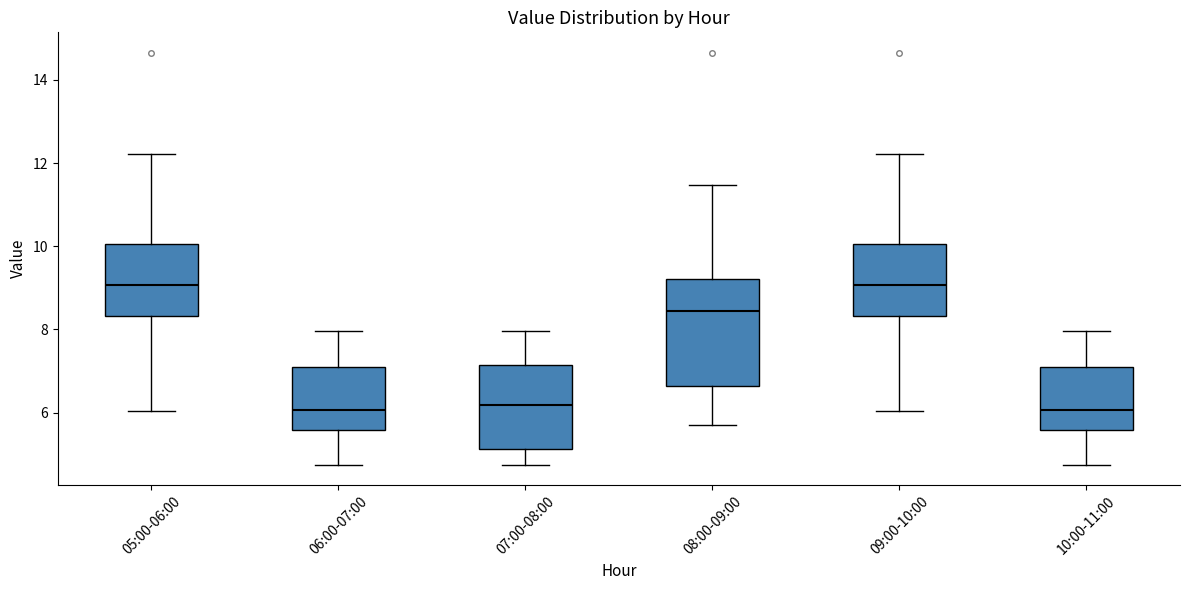

Reading left to right, transcribe this box plot: for each box, give where its median line is, the range the box spans, and where its two whiskers end, as read against the y-axis. The values are not printed on the chart, so give them approximately, as read against the axis.

05:00-06:00: median 9.0, box 8.4 to 10.0, whiskers 6.0 to 12.2
06:00-07:00: median 6.0, box 5.6 to 7.0, whiskers 4.8 to 8.0
07:00-08:00: median 6.2, box 5.2 to 7.2, whiskers 4.8 to 8.0
08:00-09:00: median 8.4, box 6.6 to 9.2, whiskers 5.8 to 11.4
09:00-10:00: median 9.0, box 8.4 to 10.0, whiskers 6.0 to 12.2
10:00-11:00: median 6.0, box 5.6 to 7.0, whiskers 4.8 to 8.0